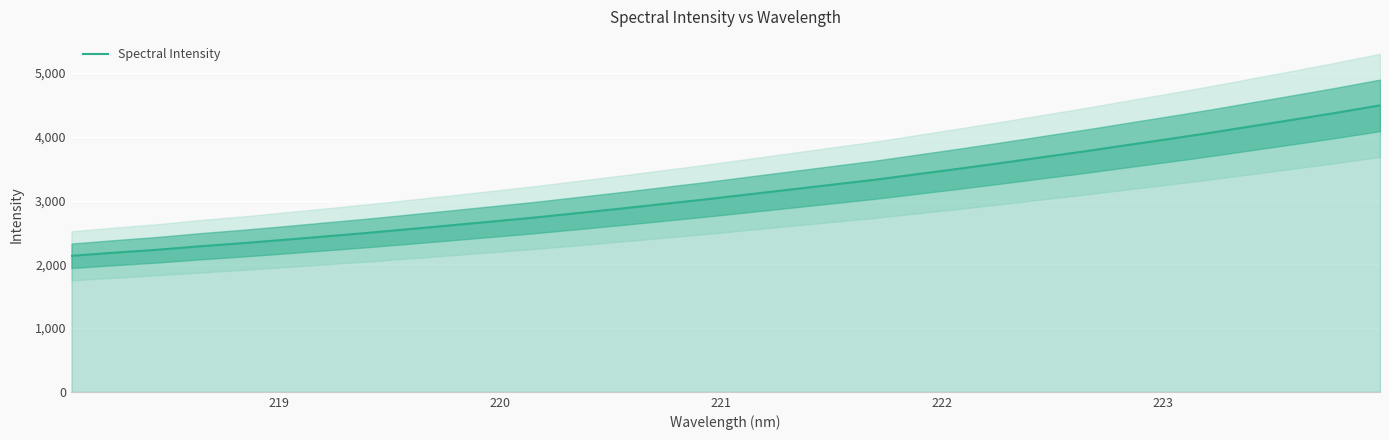

What is the smallest value displayed?

2133.8